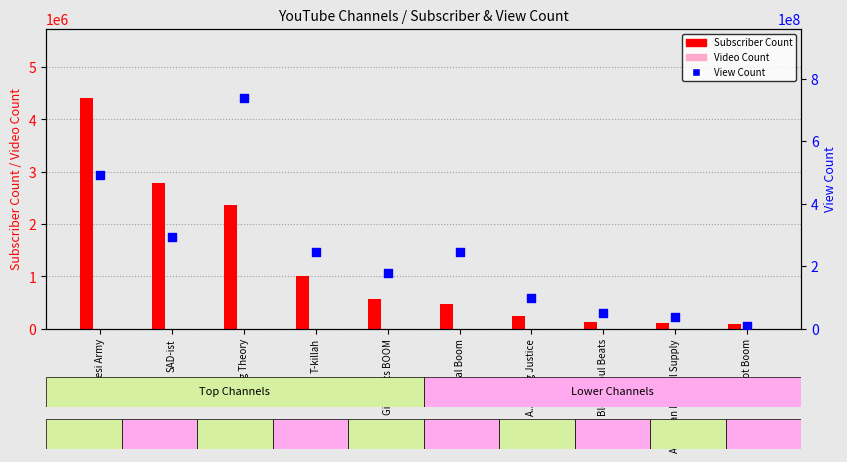

At which category is the sum across all series the highest?

Thug Theory